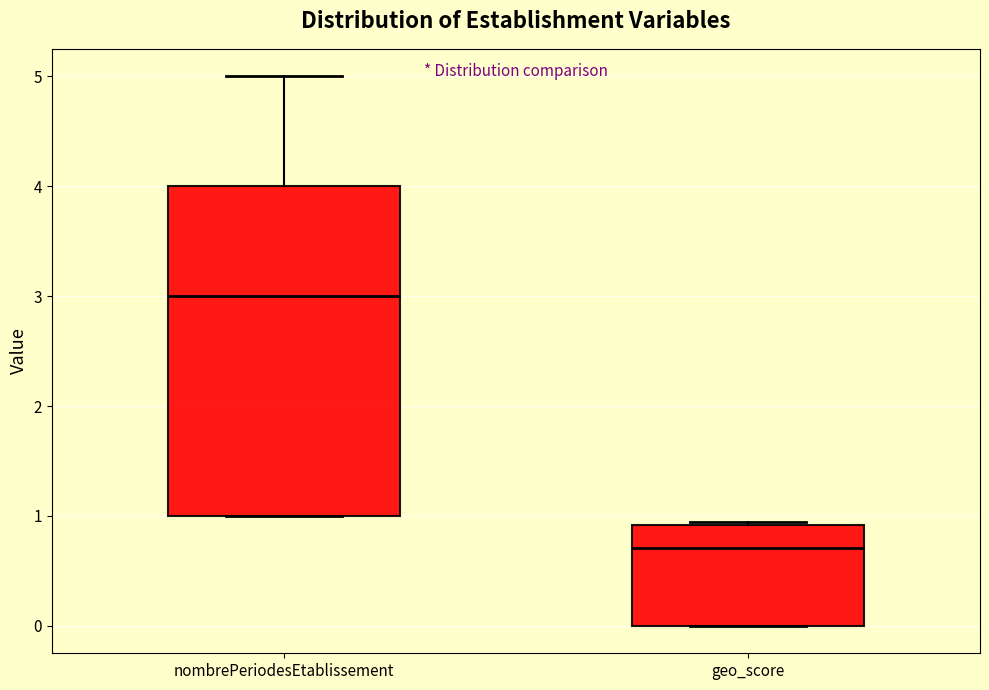

Where does the upper whisker of the box for nombrePeriodesEtablissement end on the y-axis? The values are not printed on the chart, so give them approximately, as read against the axis.

5.0